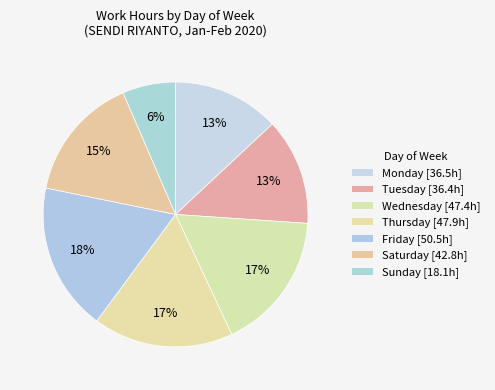

What is the smallest slice in the pie chart?

Sun